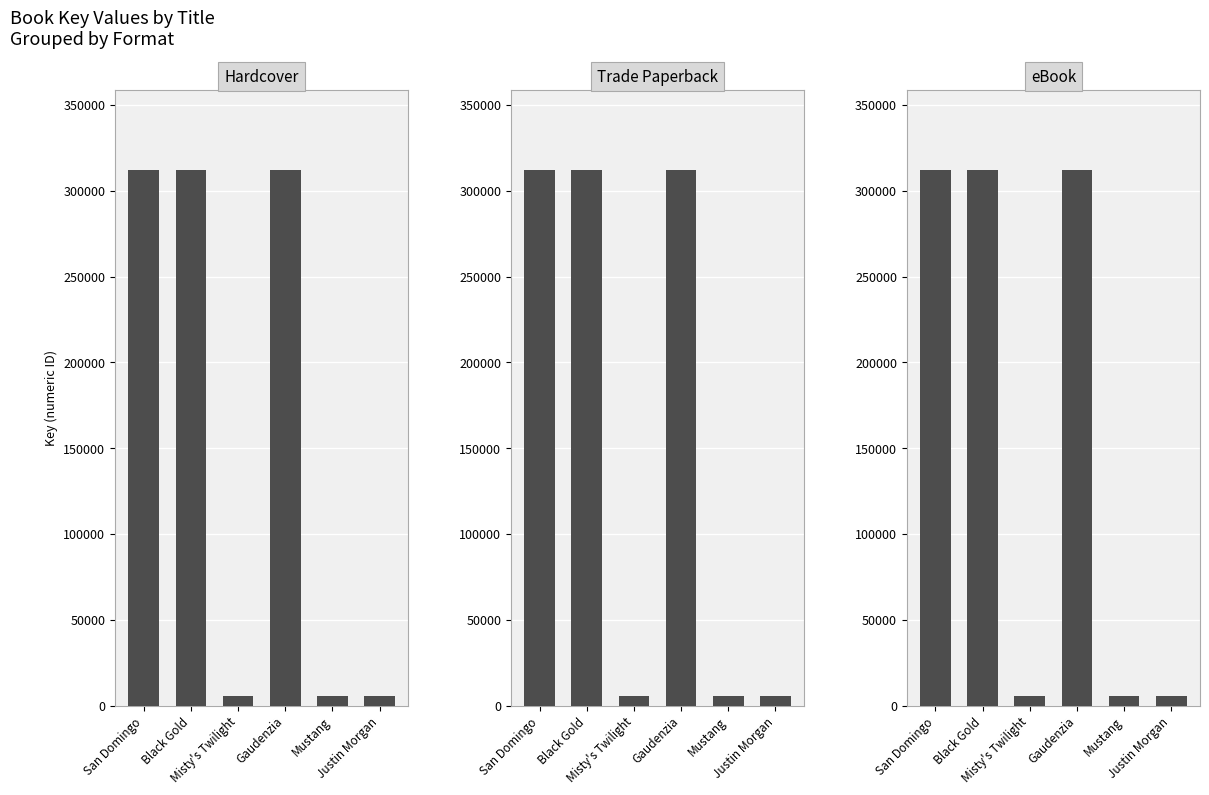

What is the difference between the maximum and second lowest values in the Hardcover series?

306417